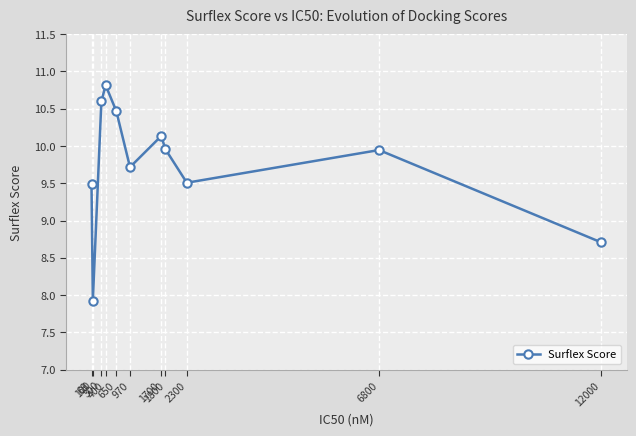

What is the difference between the maximum and minimum values?

2.9